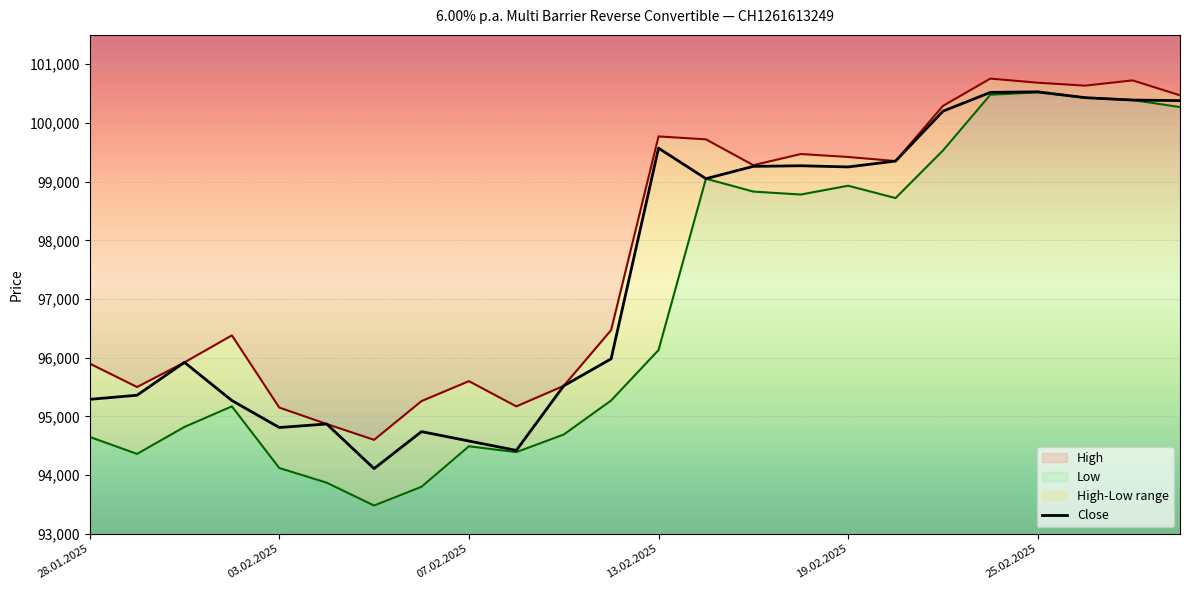

How many interior local peaks (higher than both neighbors) does the data have?

6